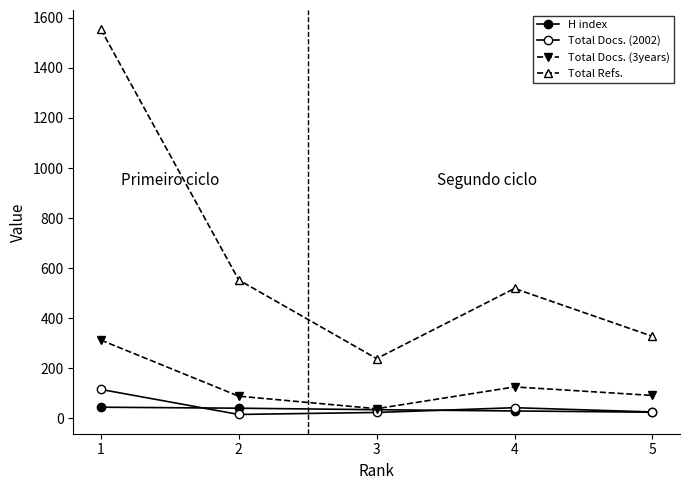

How many categories are shown in the chart?

5